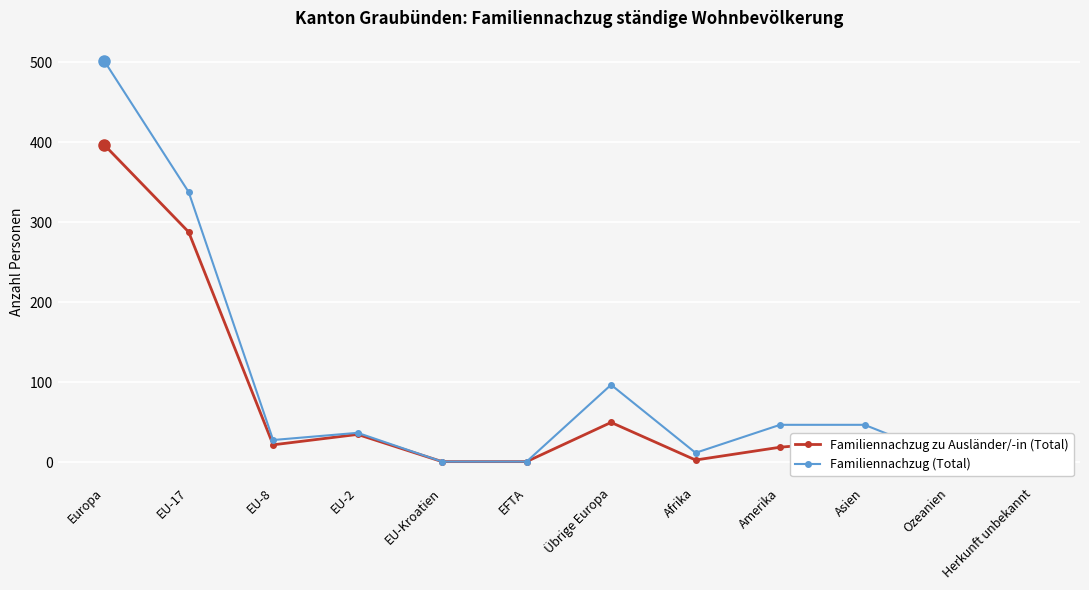

At which label is Familiennachzug (Total) closest to 251?

EU-17